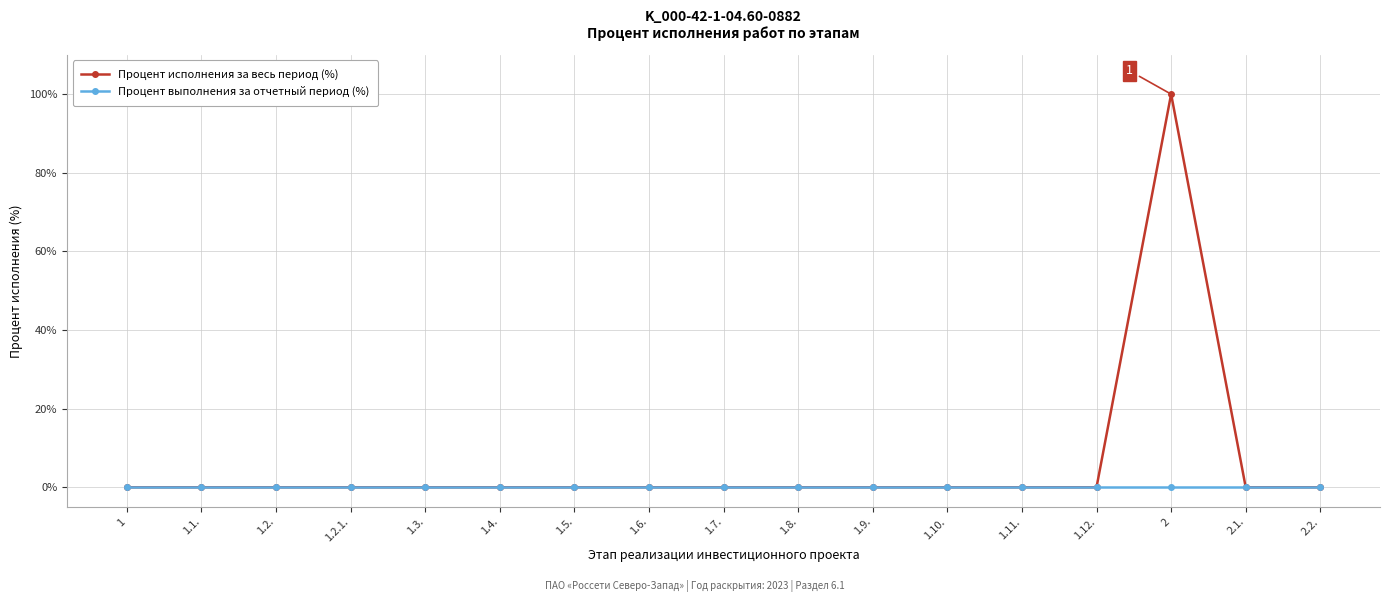

Is this an area chart (filled region under the line)?

No